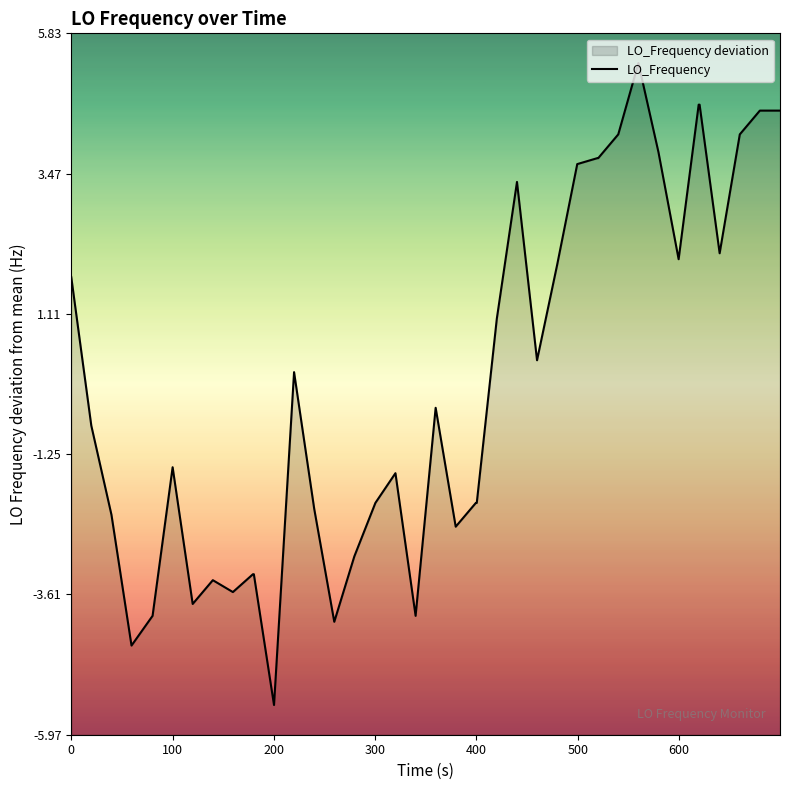

What is the value of the 35th point from the left?

4.6